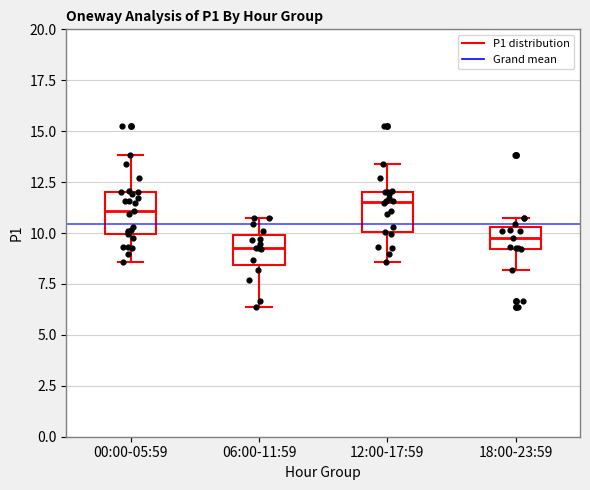

Reading left to right, transcribe this box plot: for each box, give where its median line is, the range the box spans, and where its two whiskers end, as read against the y-axis. The values are not printed on the chart, so give them approximately, as read against the axis.

00:00-05:59: median 11.0, box 10.0 to 12.0, whiskers 8.5 to 14.0
06:00-11:59: median 9.5, box 8.5 to 10.0, whiskers 6.5 to 11.0
12:00-17:59: median 11.5, box 10.0 to 12.0, whiskers 8.5 to 13.5
18:00-23:59: median 10.0, box 9.0 to 10.5, whiskers 8.0 to 11.0